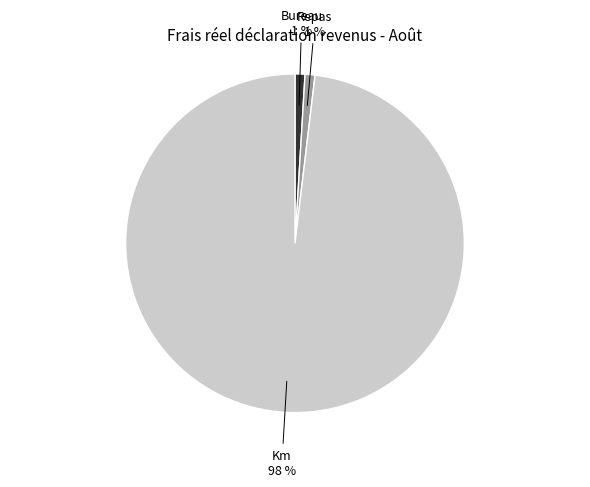

Is Repas the majority of the pie?

No